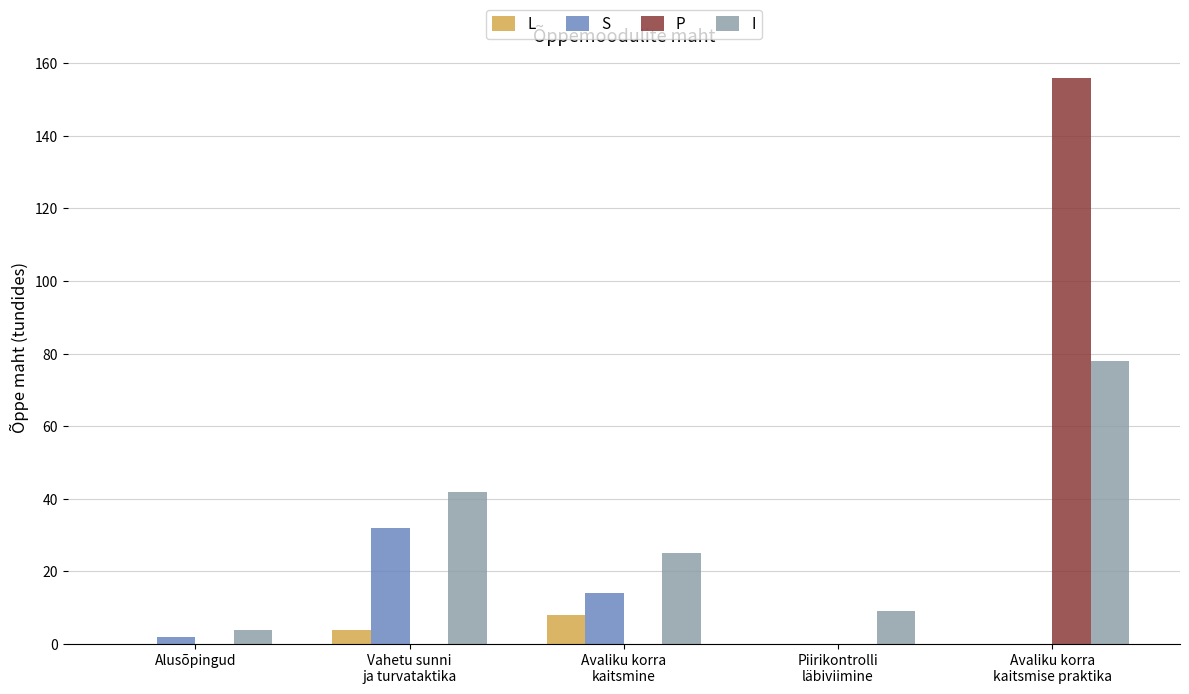

What is the sum of all S values?

48